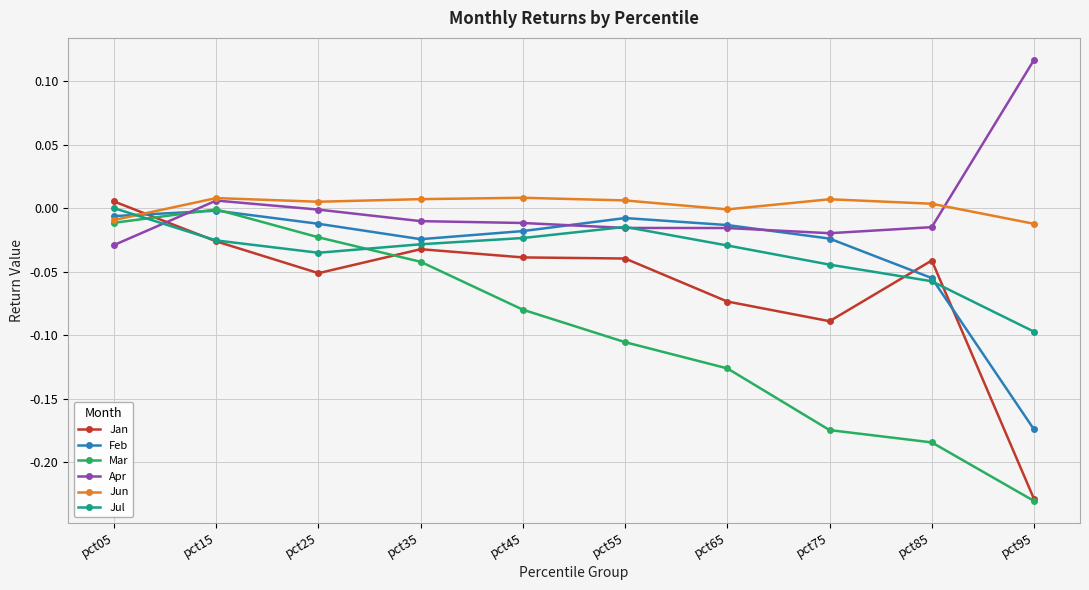

In Jan, how many points are lower than both neighbors (excluding endpoints)?

2